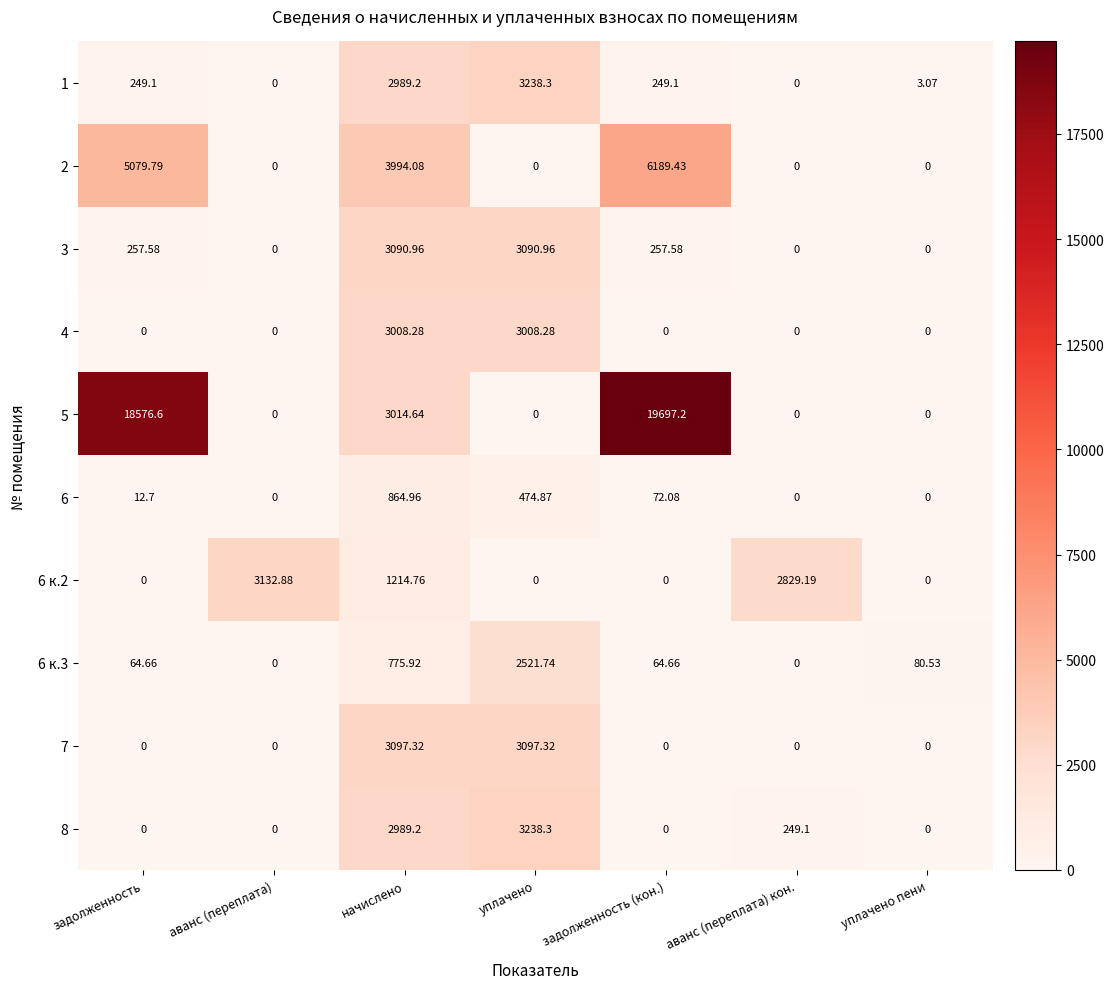

Where does the 3 series first go above 257?

задолженность